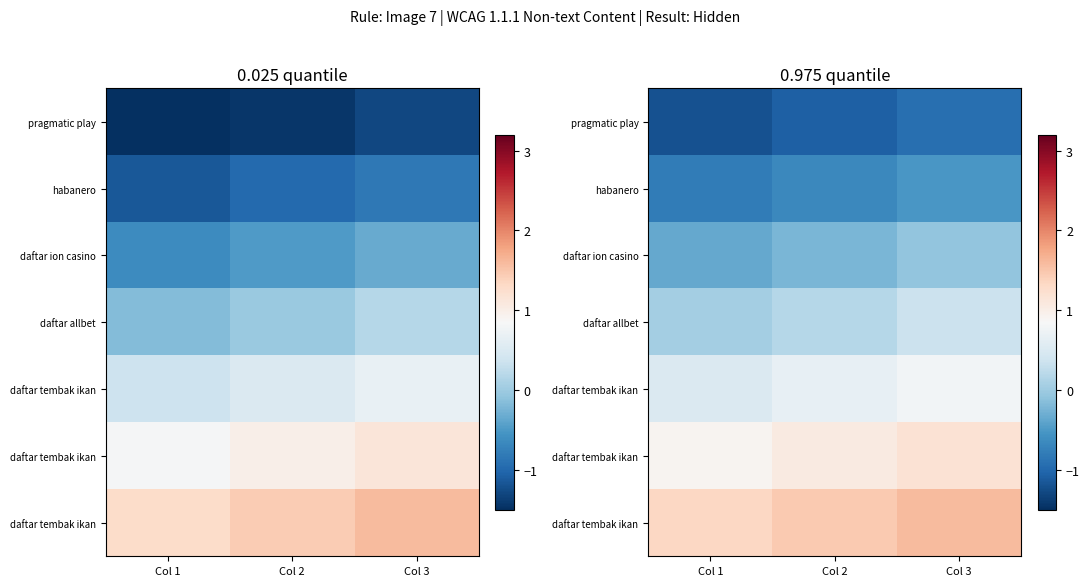

What is the total value across all series at Col 3?

2.4